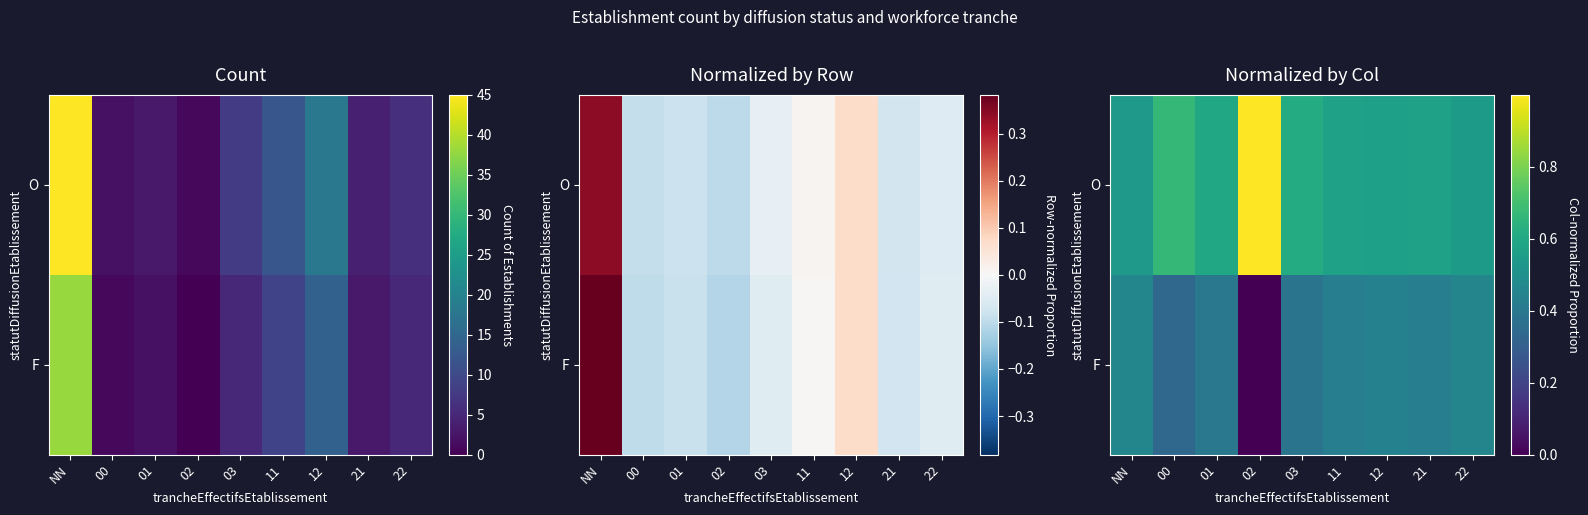

What is the average value of the O series?

0.6